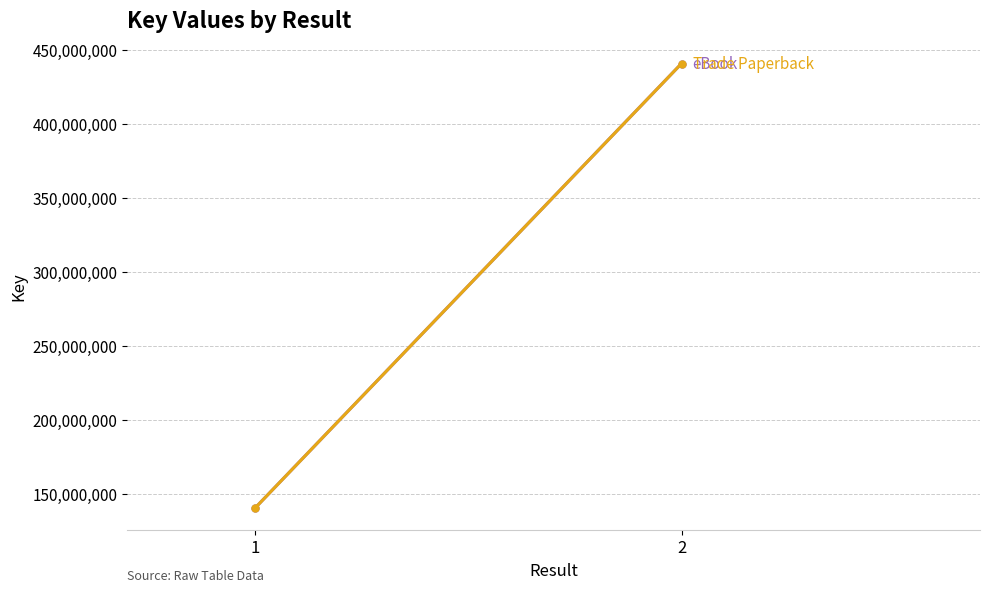

Count the eBook values in the range 140591893 to 440564626.

2